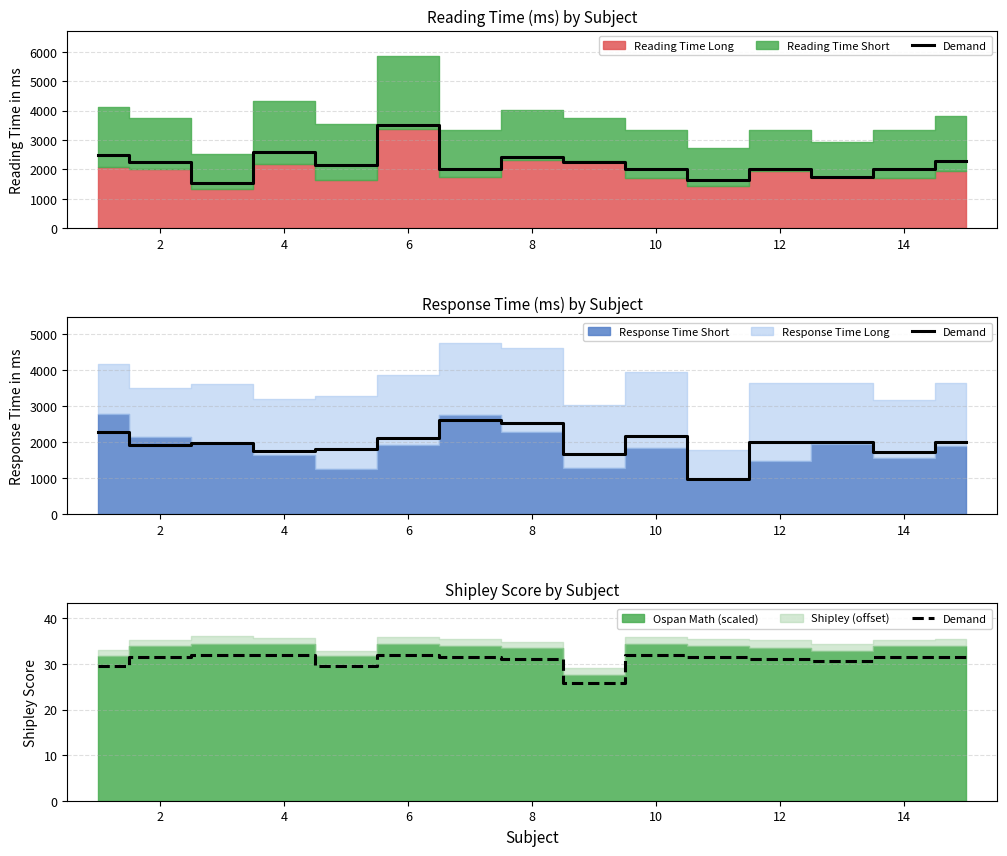

True or false: the data has more than 2 interior local peaks.

False